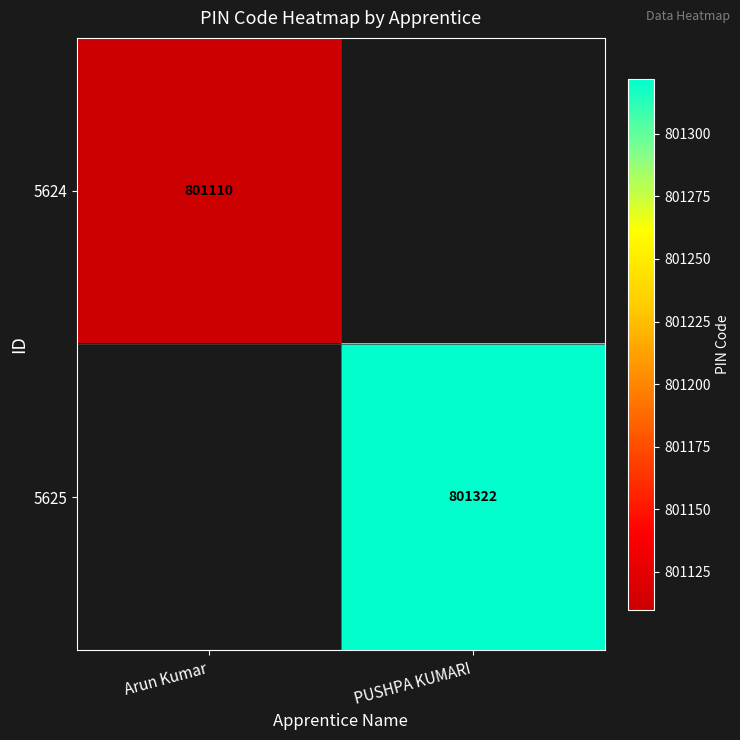

Between Arun Kumar and PUSHPA KUMARI, which is larger?

PUSHPA KUMARI